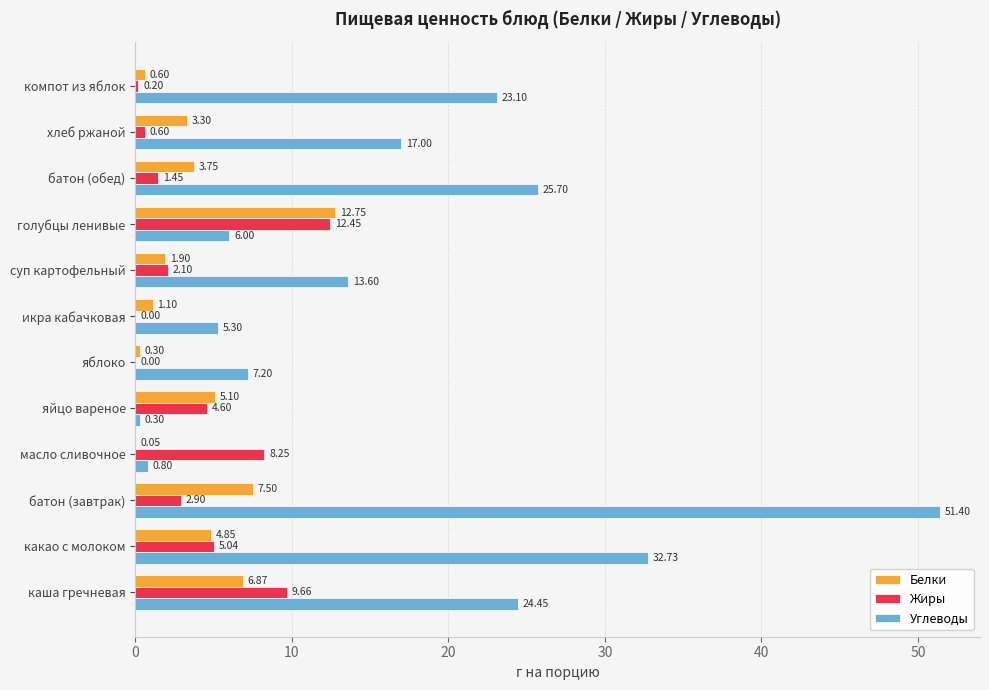

At which label does Углеводы reach its peak?

батон (завтрак)